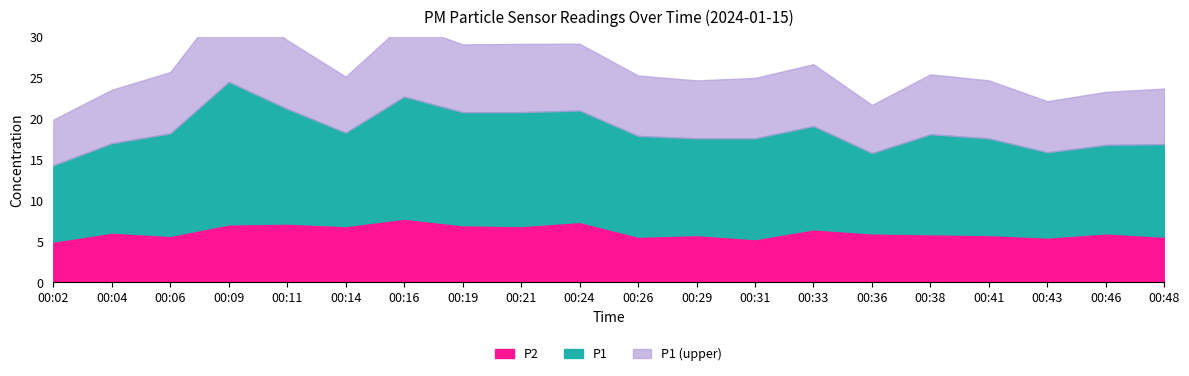

What is the average value of the P1 series?

12.3